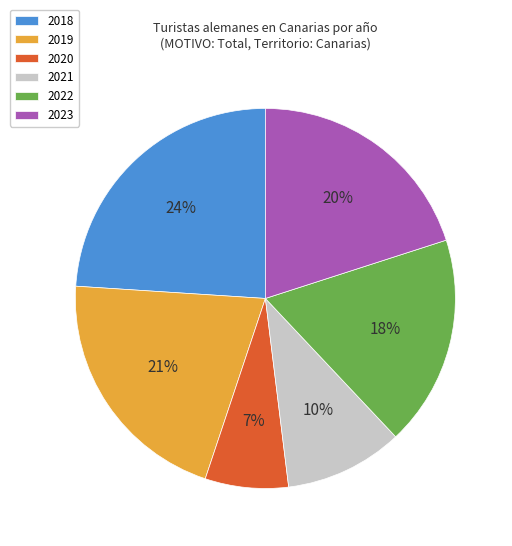

Does any single category account for the majority?

No